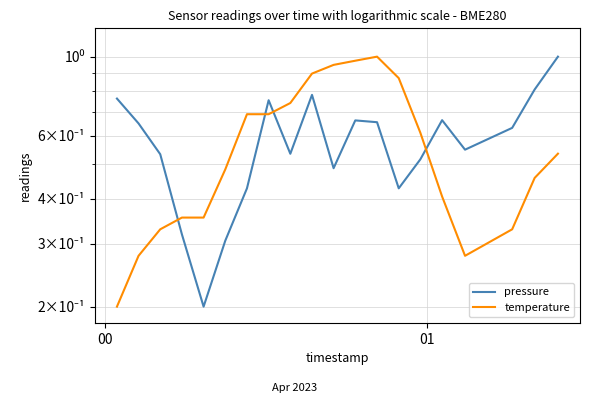

Which series has the widest spread of values?

pressure